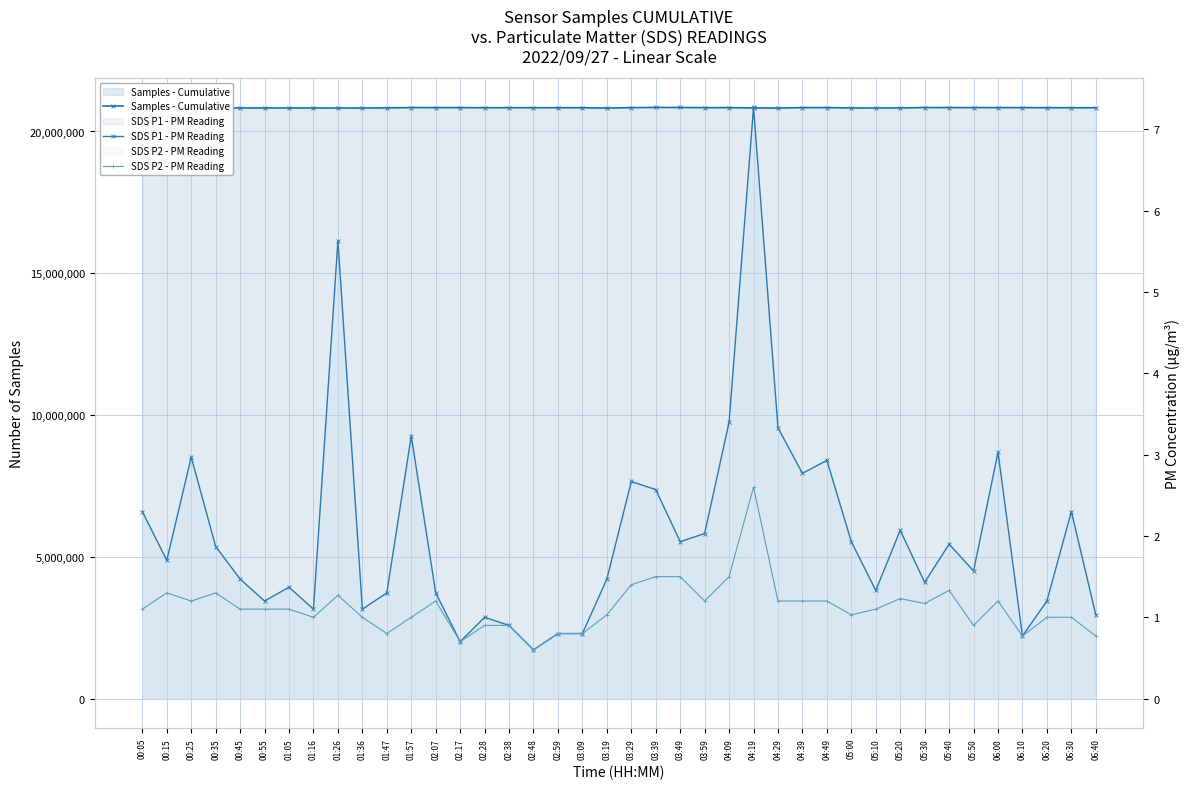

What is the sum of the SDS P2 - PM Reading values at 03:29 and 05:40?

2.7